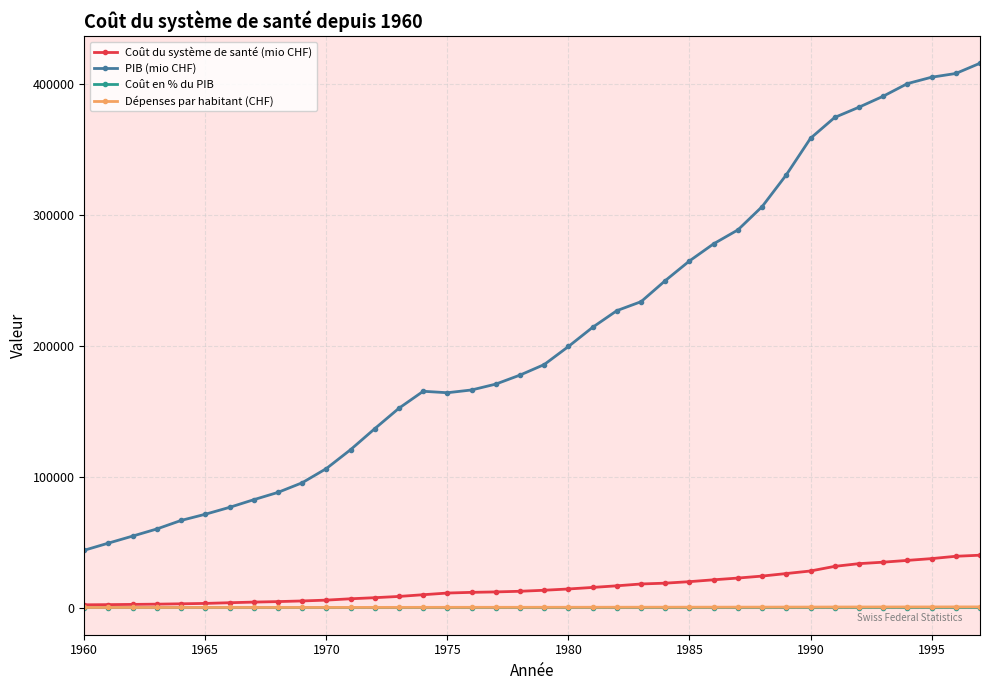

True or false: Coût en % du PIB has more than 2 points higher than both neighbors.

True